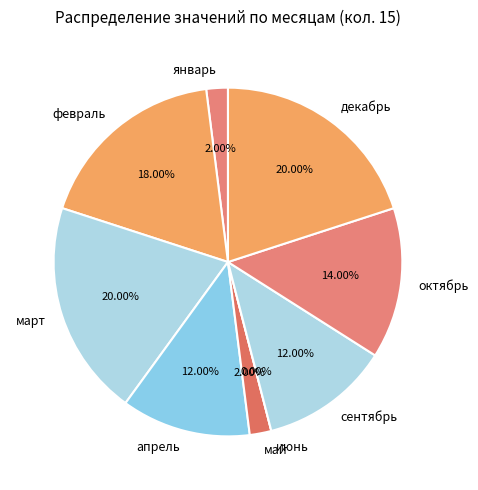

Which has a higher value, апрель or март?

март